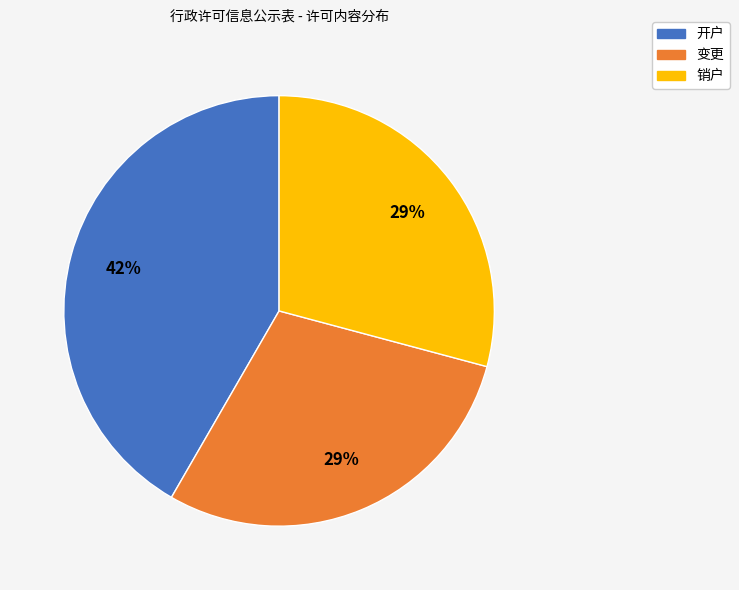

Count the number of slices in the pie.

3